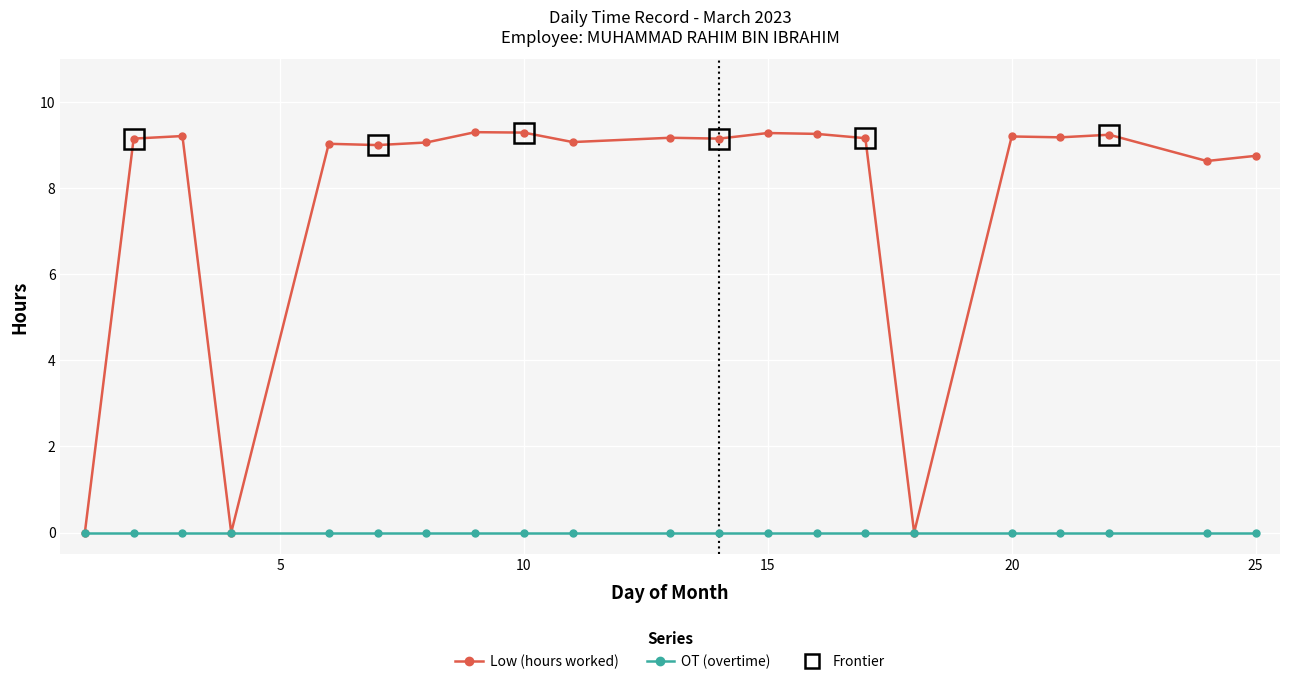

True or false: Low (hours worked) has more than 2 interior local peaks.

True